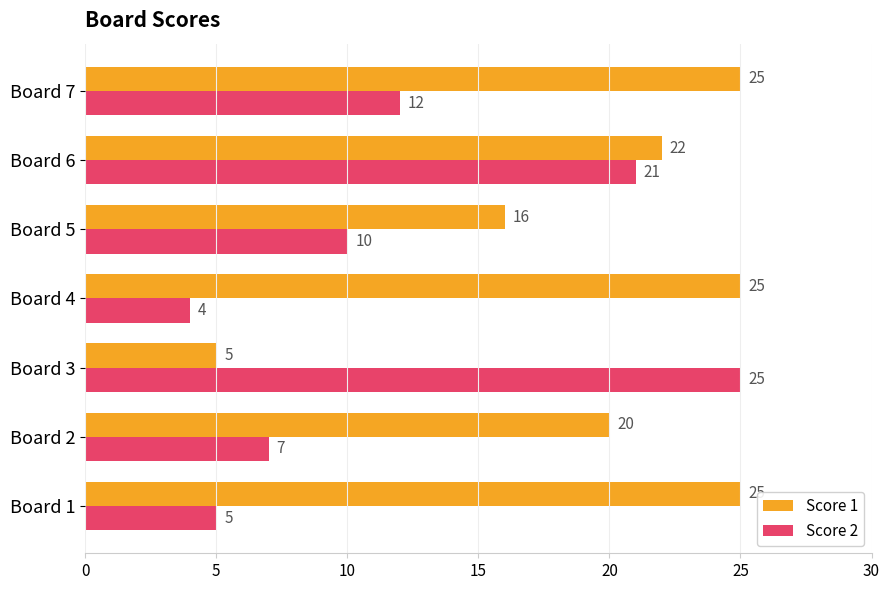

List the series in order of their overall mean, lowest first.

Score 2, Score 1